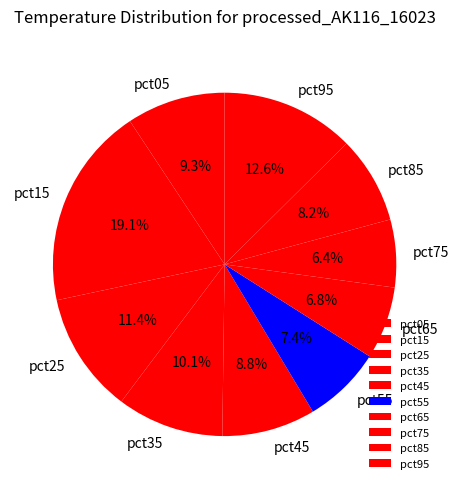

Which category has the biggest portion of the pie?

pct15